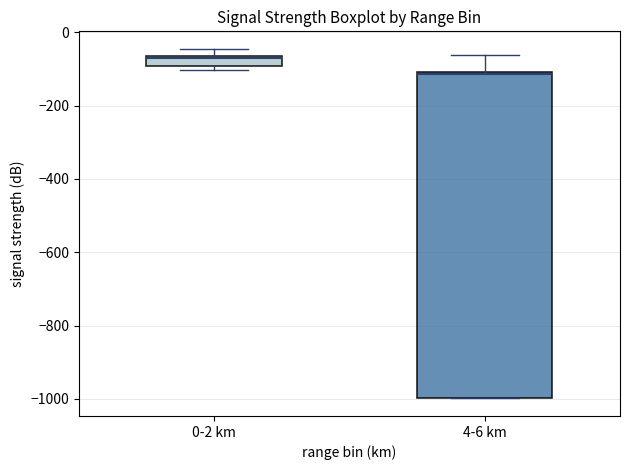

Which box has the lowest median line?

4-6 km